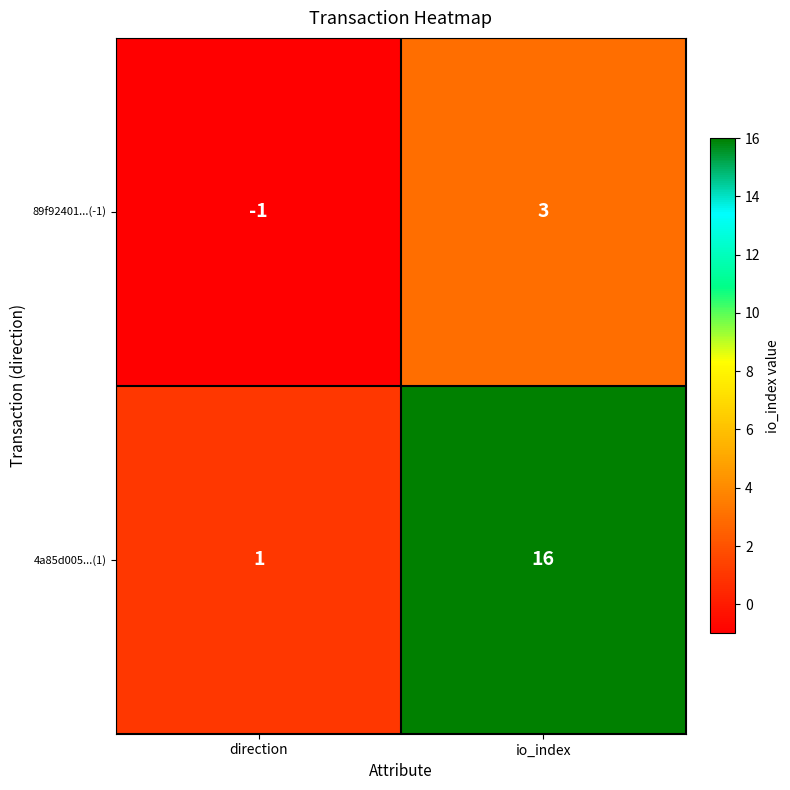

What is the spread (max minus min) of values at direction?

2